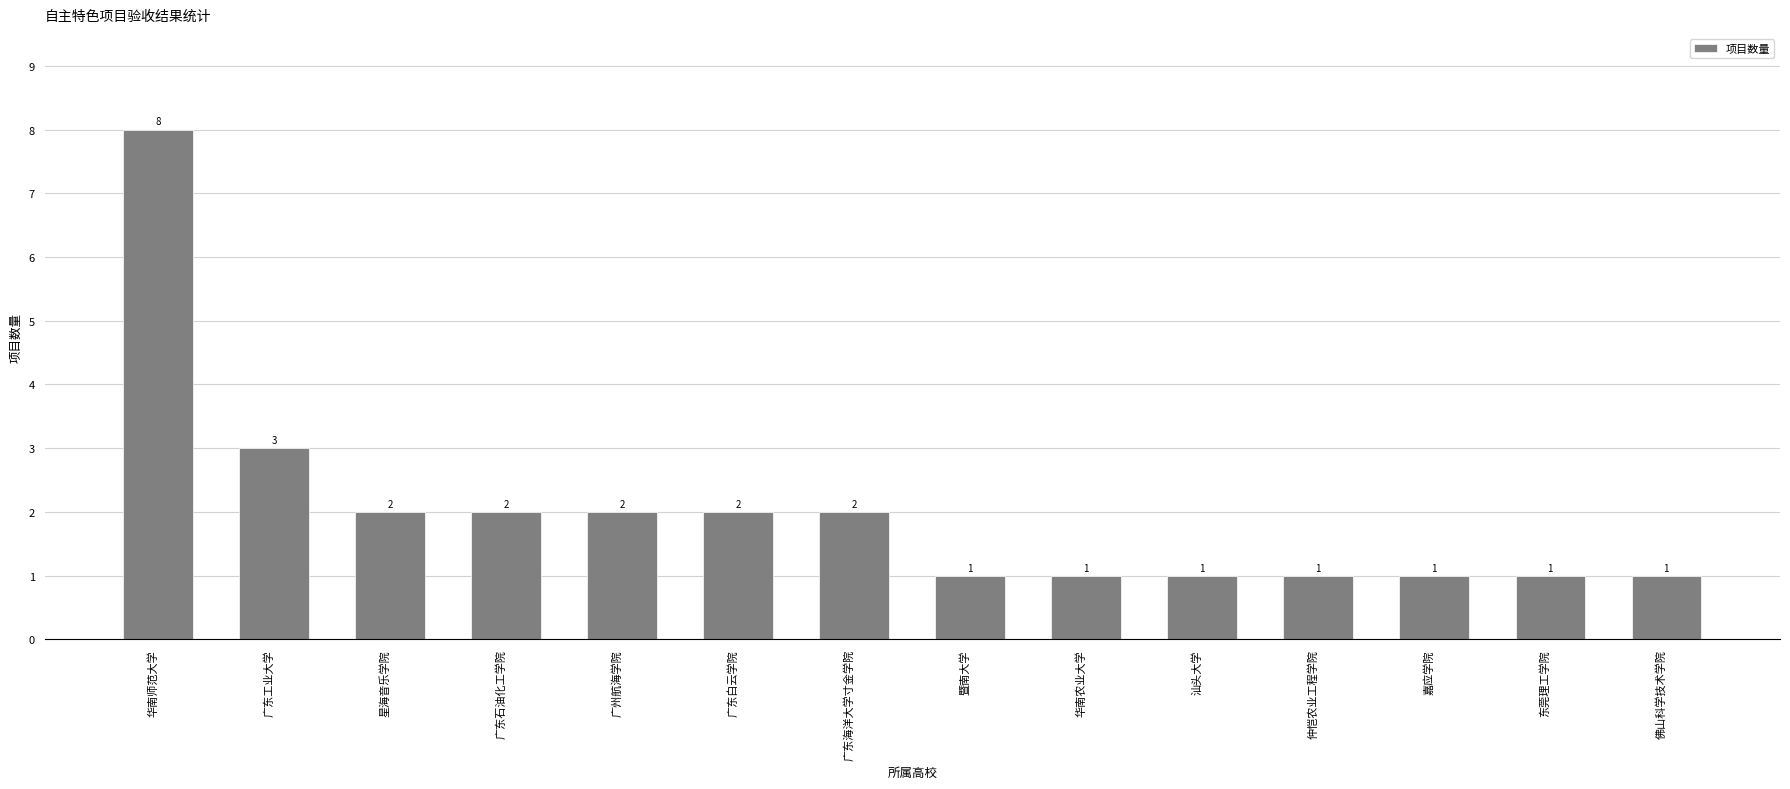

What is the difference between the values at 星海音乐学院 and 仲恺农业工程学院?

1